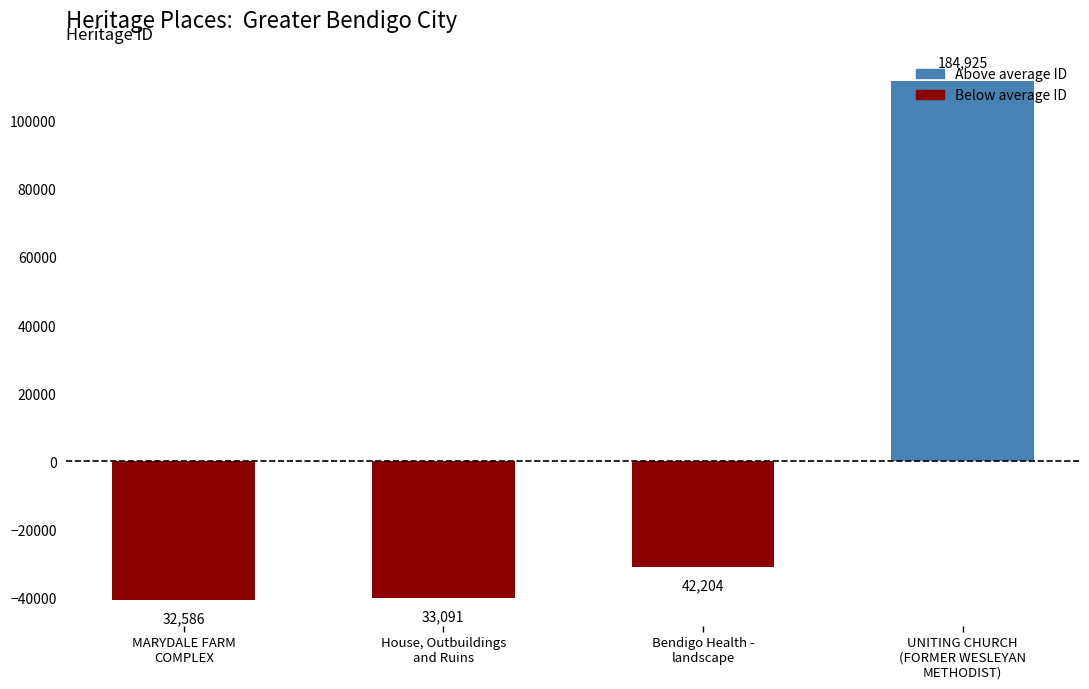

What is the label of the 4th bar from the right?

MARYDALE FARM
COMPLEX